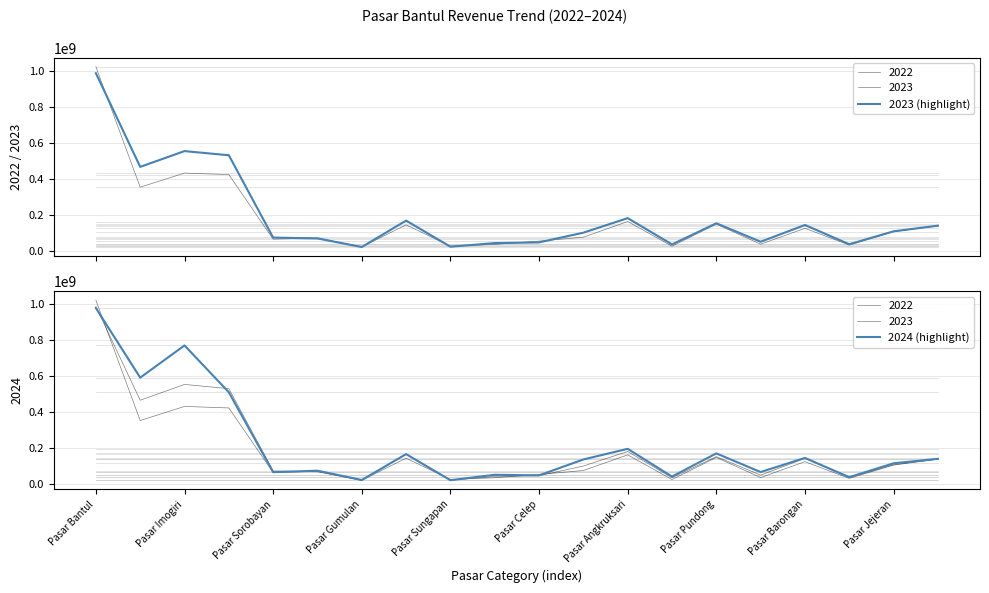

What is the difference between the maximum and second lowest values in the 2023 (highlight) series?

964656469